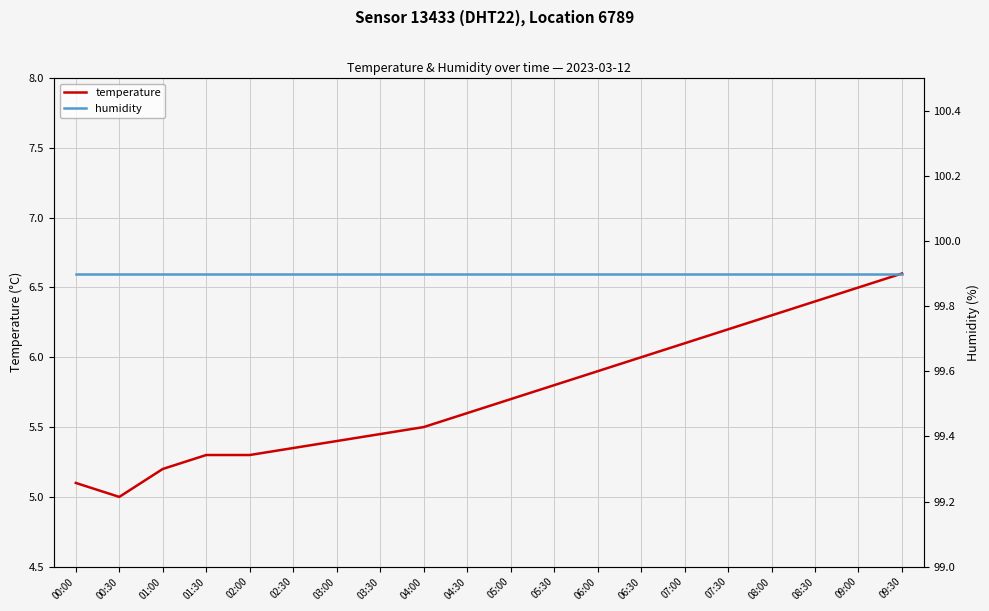

What is the label of the 4th point from the left?

01:30